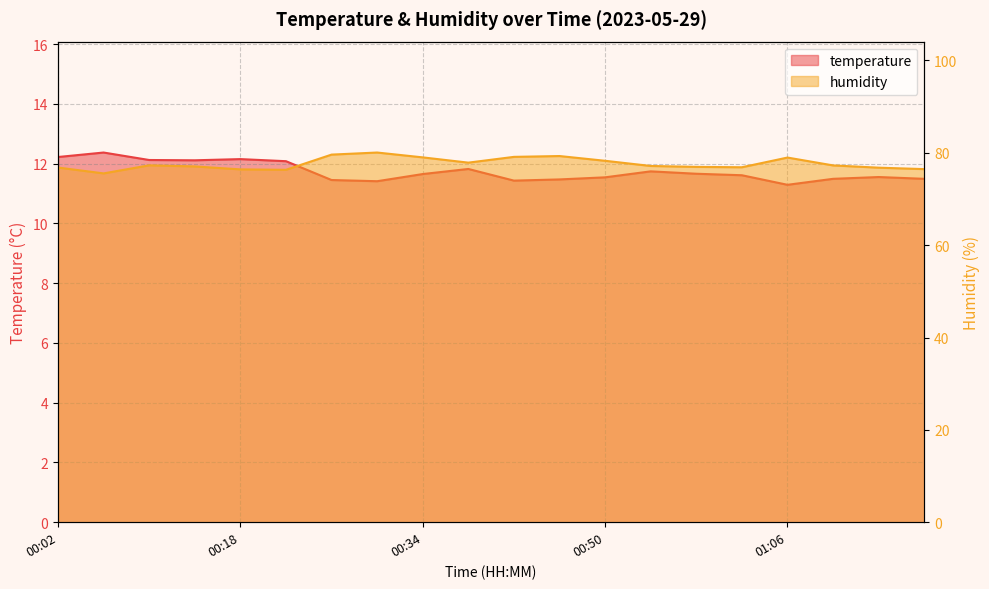

Reading left to right, list all the values displayed in this chart.

temperature: 00:02=12.2	00:06=12.4	00:10=12.1	00:14=12.1	00:18=12.2	00:22=12.1	00:26=11.4	00:30=11.4	00:34=11.7	00:38=11.8	00:42=11.4	00:46=11.5	00:50=11.5	00:54=11.7	00:58=11.7	01:02=11.6	01:06=11.3	01:10=11.5	01:15=11.6	01:19=11.5
humidity: 00:02=76.8	00:06=75.5	00:10=77.3	00:14=77.0	00:18=76.4	00:22=76.3	00:26=79.6	00:30=80.1	00:34=79.0	00:38=77.9	00:42=79.1	00:46=79.3	00:50=78.3	00:54=77.2	00:58=77.0	01:02=76.9	01:06=79.0	01:10=77.3	01:15=76.8	01:19=76.5